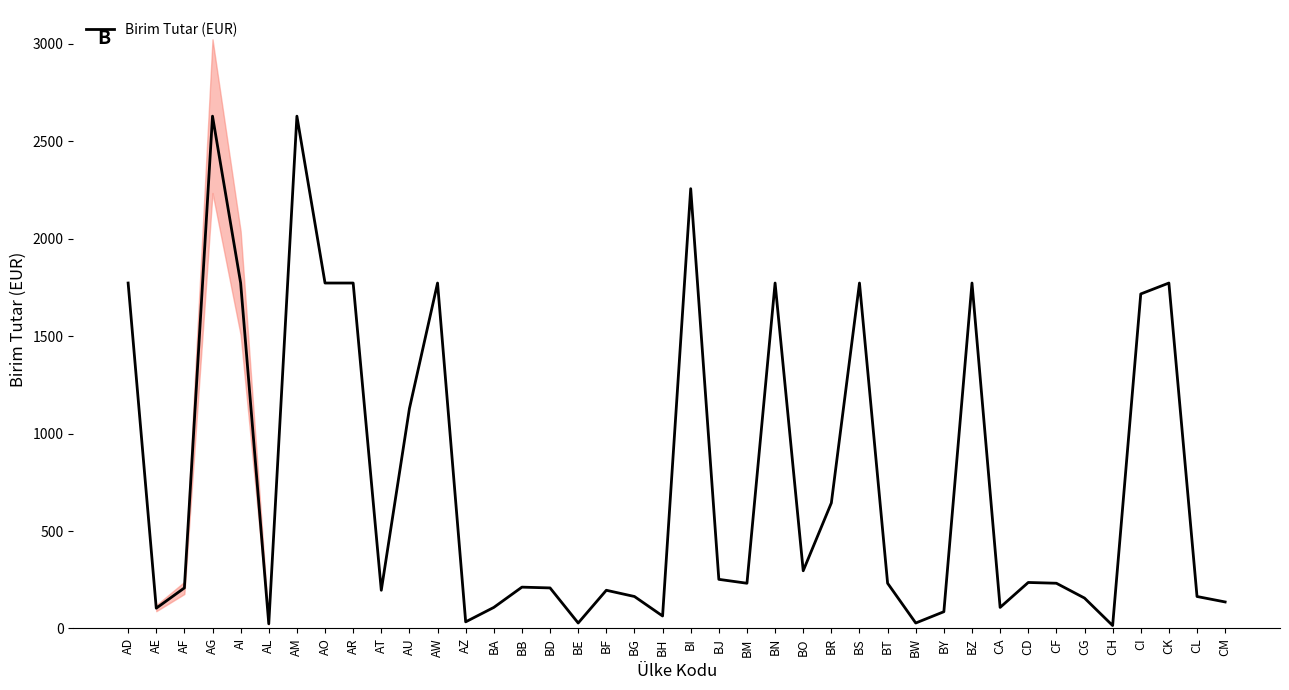

Rank the categories by value from lowest to highest.

CH, AL, BE, BW, AZ, BH, BY, AE, BA, CA, CM, CG, BG, CL, AT, BF, AF, BD, BB, BM, BT, CF, CD, BJ, BO, BR, AU, CI, AD, AI, AO, AR, AW, BN, BS, BZ, CK, BI, AG, AM